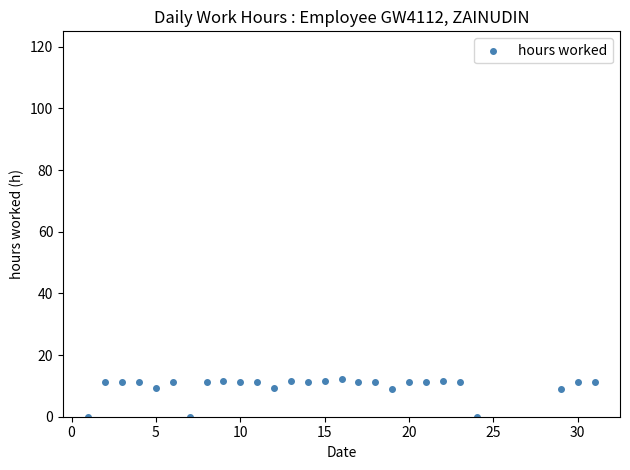

What is the range of Y values (max minus min)?

12.2